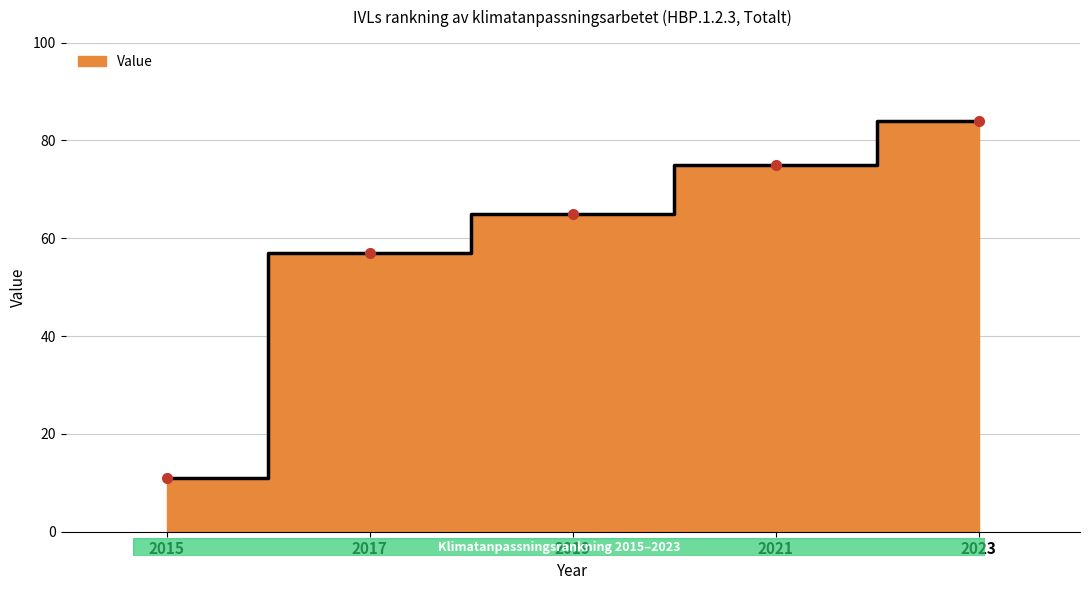

What is the maximum value shown in the chart?

84